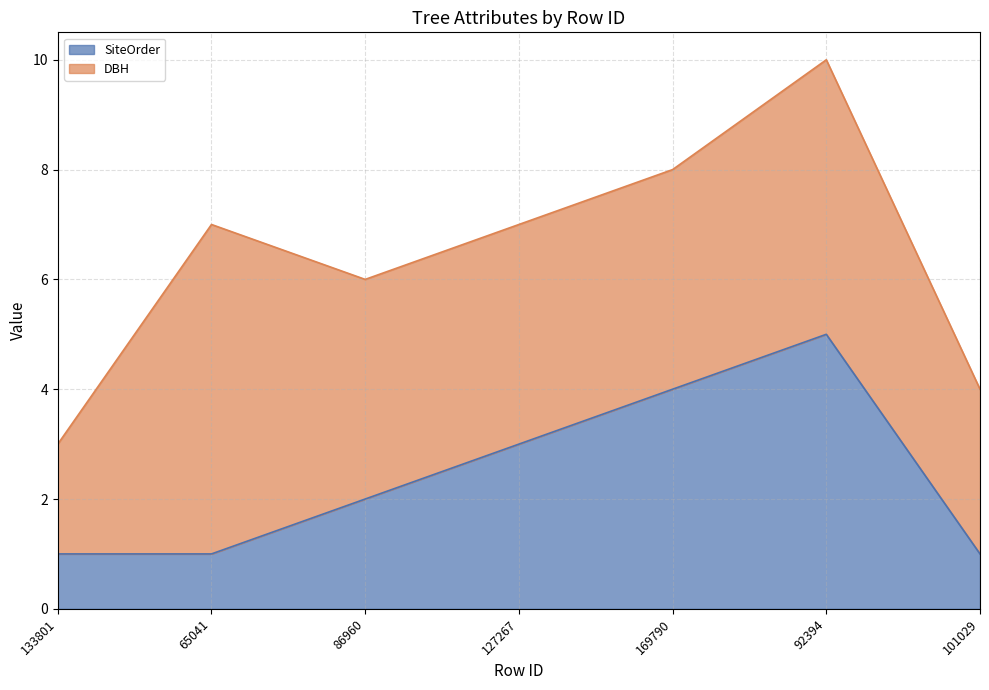

Which category has the lowest value across all series?

133801